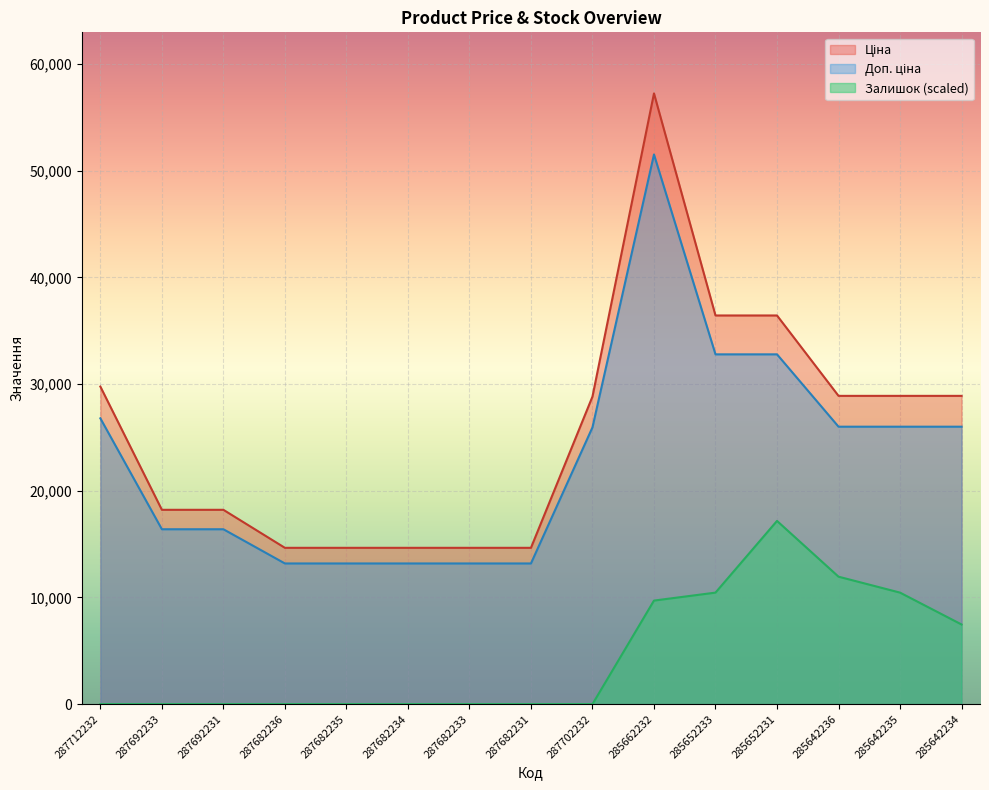

True or false: Ціна and Залишок cross at least once.

False